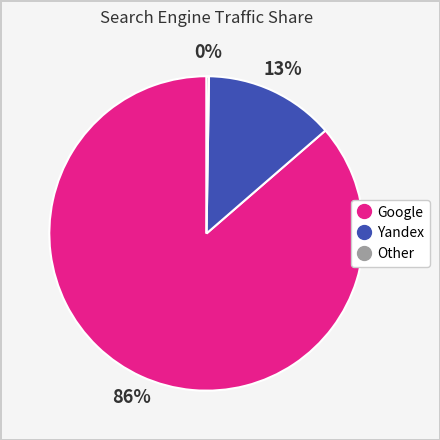

Is there a majority slice in this chart?

Yes